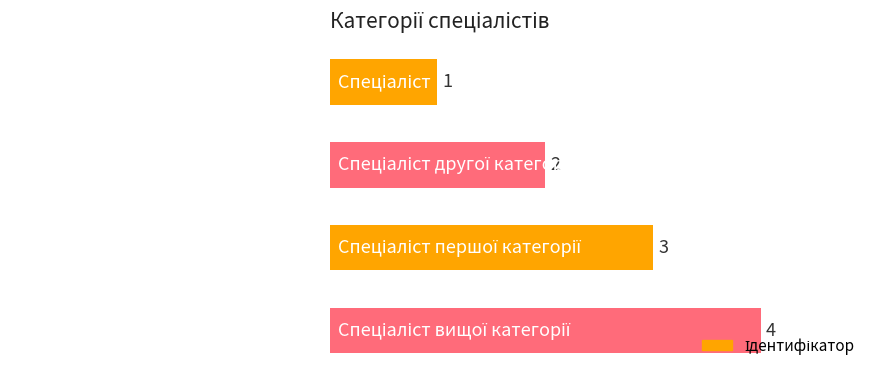

Count the values in the range 2 to 4.

3